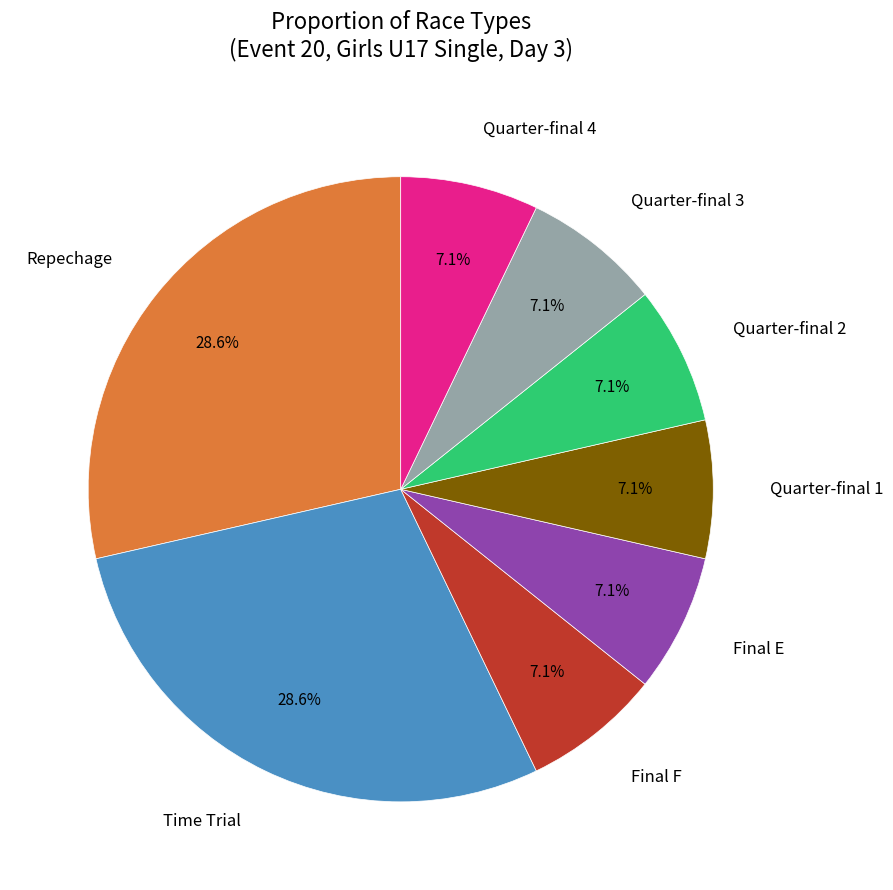

Is the sum of Time Trial and Final F greater than half?

No